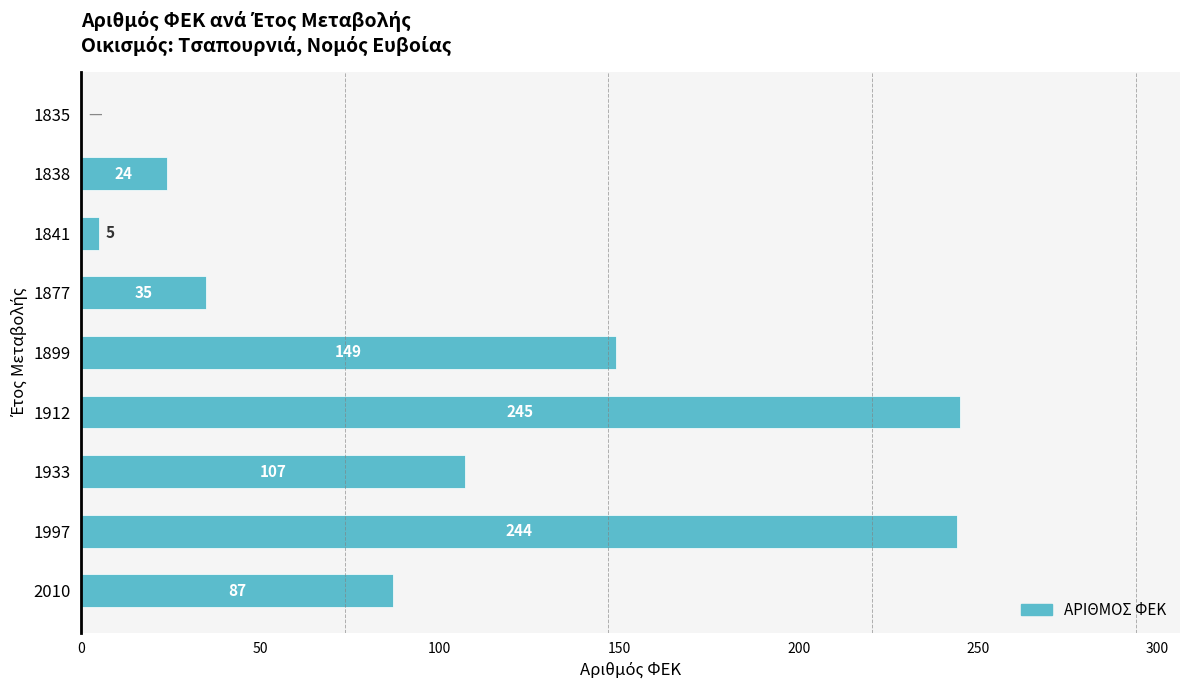

True or false: the data shows 149 at 1899.

True